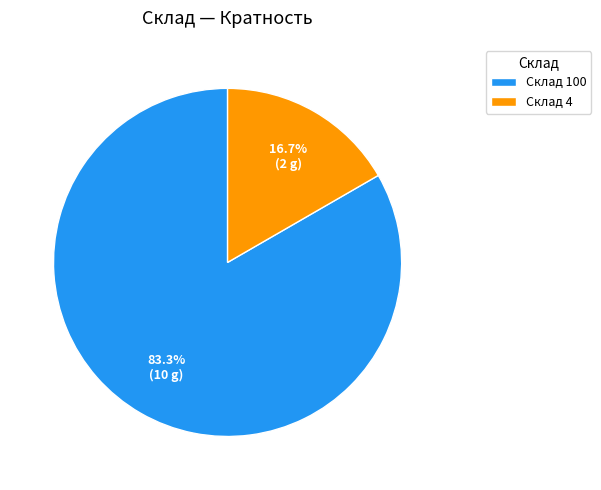

Between Склад 100 and Склад 4, which is larger?

Склад 100